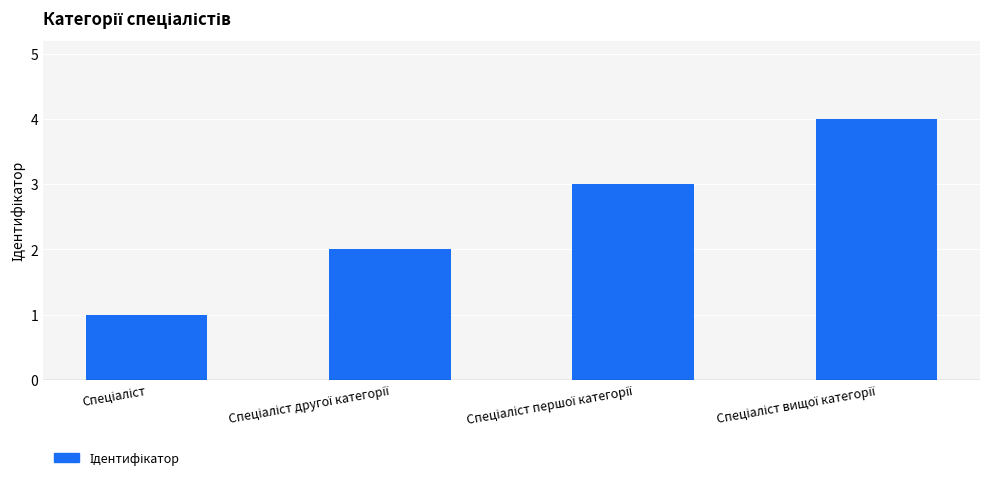

What is the maximum value shown in the chart?

4